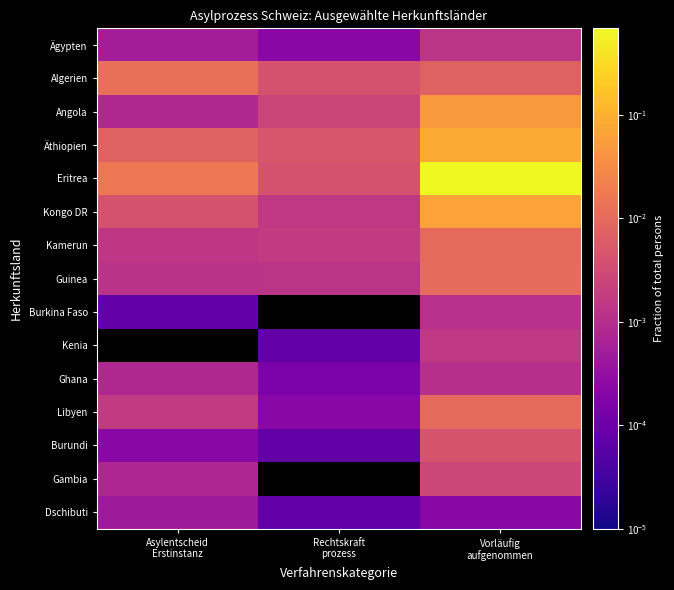

Reading left to right, extract all data points from this chart.

Ägypten: Asylentscheid
Erstinstanz=0.0	Rechtskraft
prozess=0.0	Vorläufig
aufgenommen=0.0
Algerien: Asylentscheid
Erstinstanz=0.0	Rechtskraft
prozess=0.0	Vorläufig
aufgenommen=0.0
Angola: Asylentscheid
Erstinstanz=0.0	Rechtskraft
prozess=0.0	Vorläufig
aufgenommen=0.0
Äthiopien: Asylentscheid
Erstinstanz=0.0	Rechtskraft
prozess=0.0	Vorläufig
aufgenommen=0.1
Eritrea: Asylentscheid
Erstinstanz=0.0	Rechtskraft
prozess=0.0	Vorläufig
aufgenommen=0.7
Kongo DR: Asylentscheid
Erstinstanz=0.0	Rechtskraft
prozess=0.0	Vorläufig
aufgenommen=0.1
Kamerun: Asylentscheid
Erstinstanz=0.0	Rechtskraft
prozess=0.0	Vorläufig
aufgenommen=0.0
Guinea: Asylentscheid
Erstinstanz=0.0	Rechtskraft
prozess=0.0	Vorläufig
aufgenommen=0.0
Burkina Faso: Asylentscheid
Erstinstanz=0.0	Rechtskraft
prozess=0.0	Vorläufig
aufgenommen=0.0
Kenia: Asylentscheid
Erstinstanz=0.0	Rechtskraft
prozess=0.0	Vorläufig
aufgenommen=0.0
Ghana: Asylentscheid
Erstinstanz=0.0	Rechtskraft
prozess=0.0	Vorläufig
aufgenommen=0.0
Libyen: Asylentscheid
Erstinstanz=0.0	Rechtskraft
prozess=0.0	Vorläufig
aufgenommen=0.0
Burundi: Asylentscheid
Erstinstanz=0.0	Rechtskraft
prozess=0.0	Vorläufig
aufgenommen=0.0
Gambia: Asylentscheid
Erstinstanz=0.0	Rechtskraft
prozess=0.0	Vorläufig
aufgenommen=0.0
Dschibuti: Asylentscheid
Erstinstanz=0.0	Rechtskraft
prozess=0.0	Vorläufig
aufgenommen=0.0